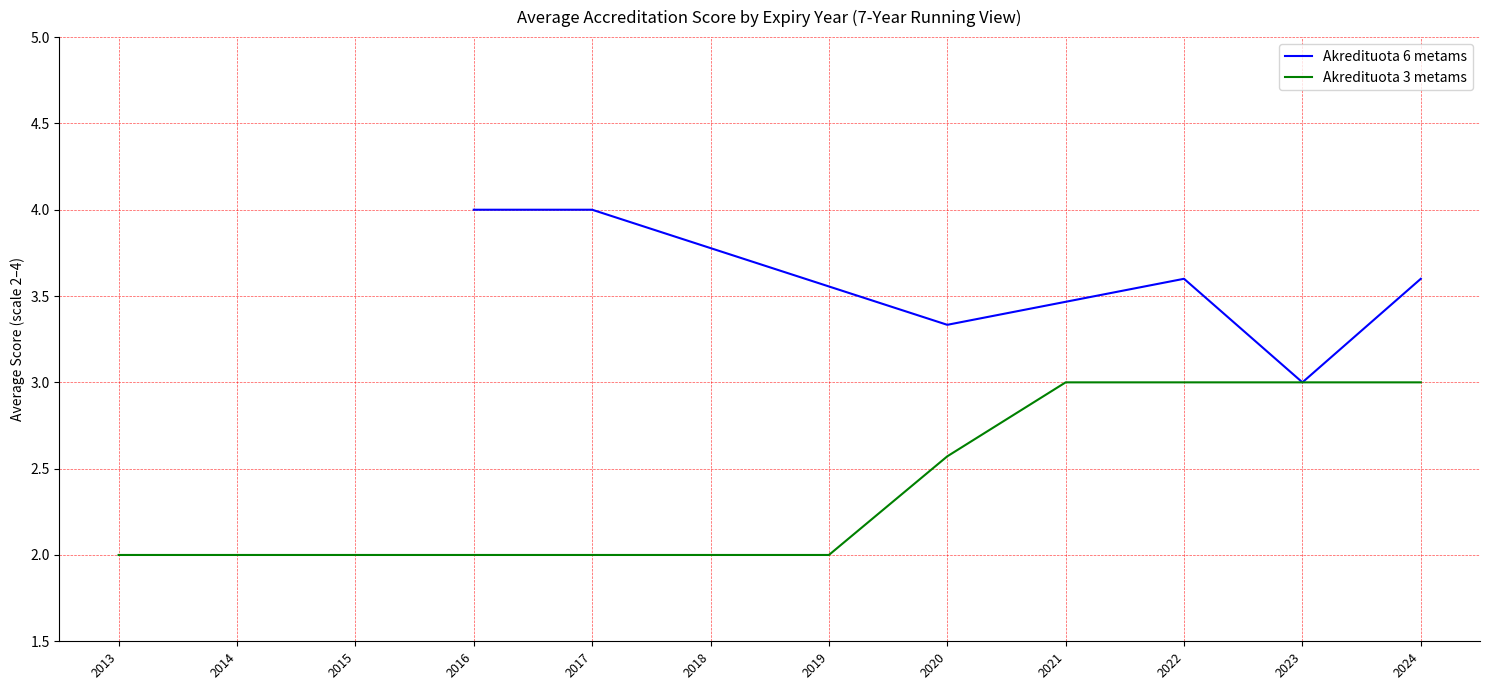

The Akredituota 6 metams series shows 4.0 at 2017. True or false?

True